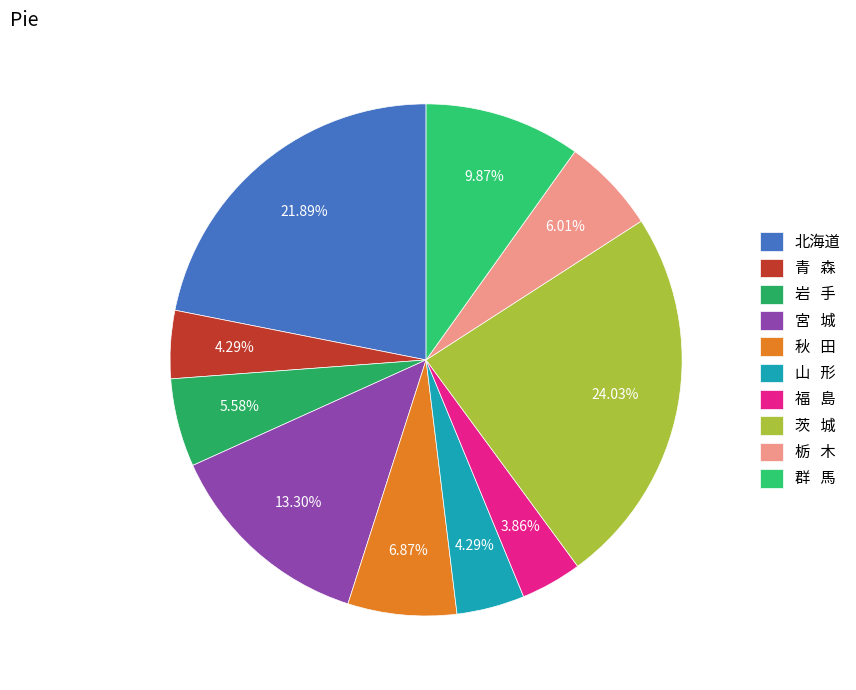

Does any single category account for the majority?

No